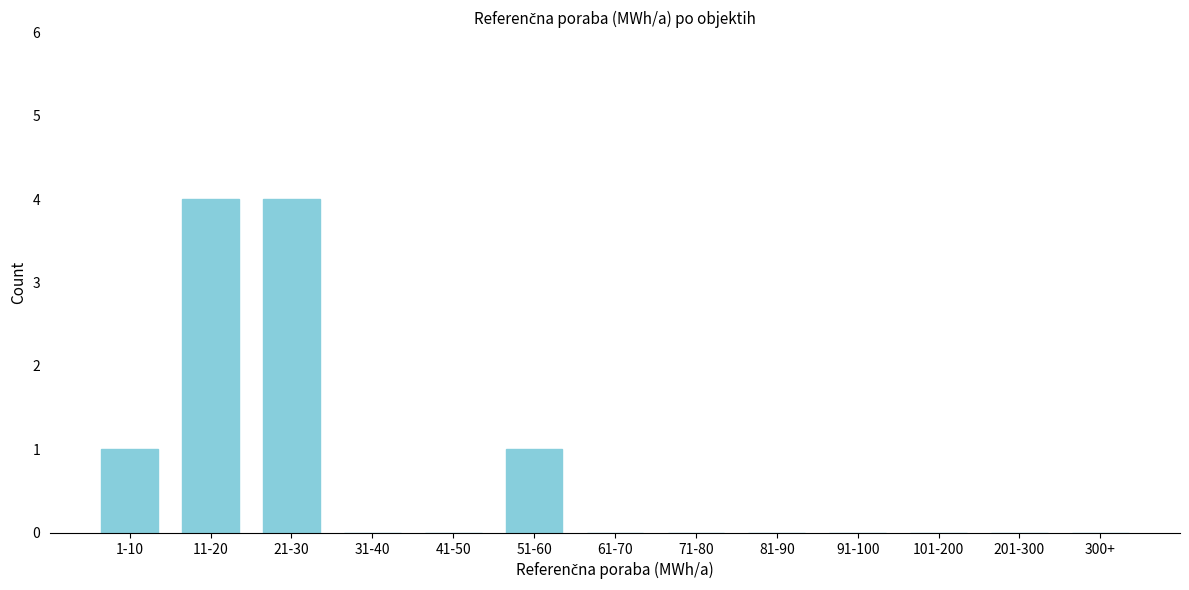

Reading left to right, what are all the values shown in this chart?

1-10=1	11-20=4	21-30=4	31-40=0	41-50=0	51-60=1	61-70=0	71-80=0	81-90=0	91-100=0	101-200=0	201-300=0	300+=0